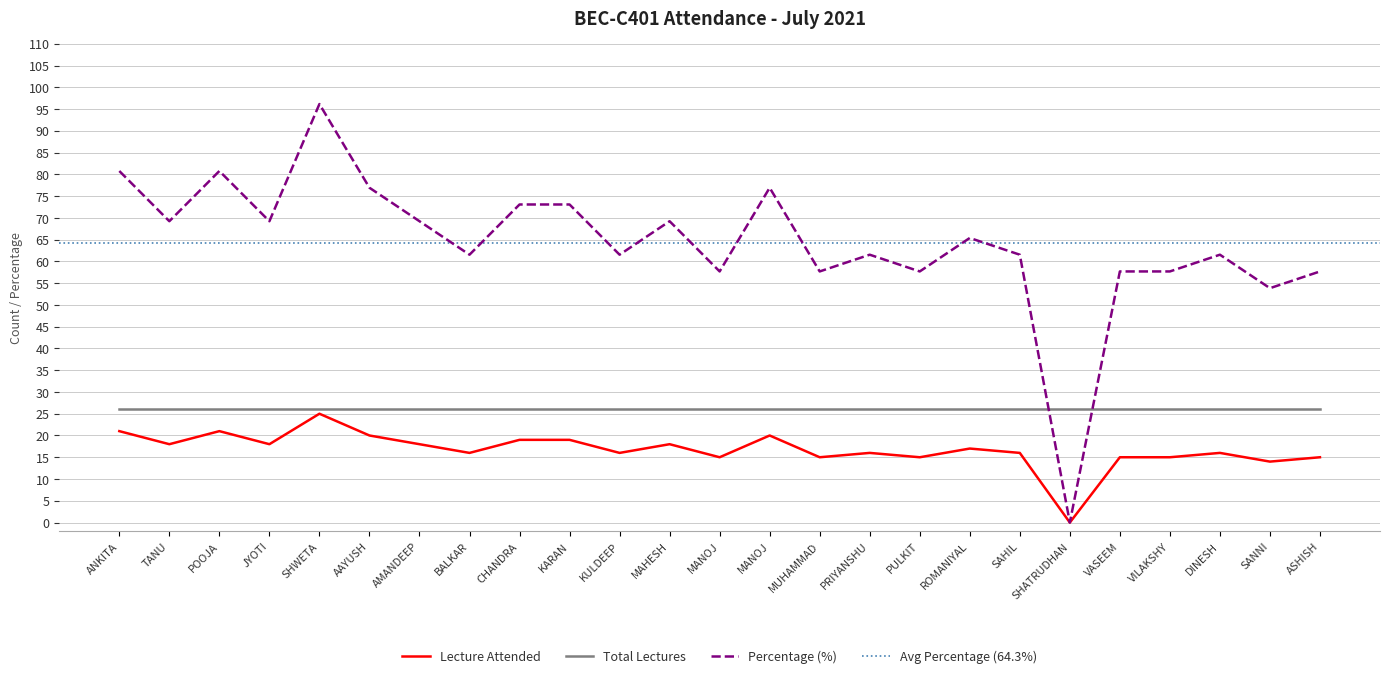

Is it true that Percentage equals 35.5 at KARAN?

False